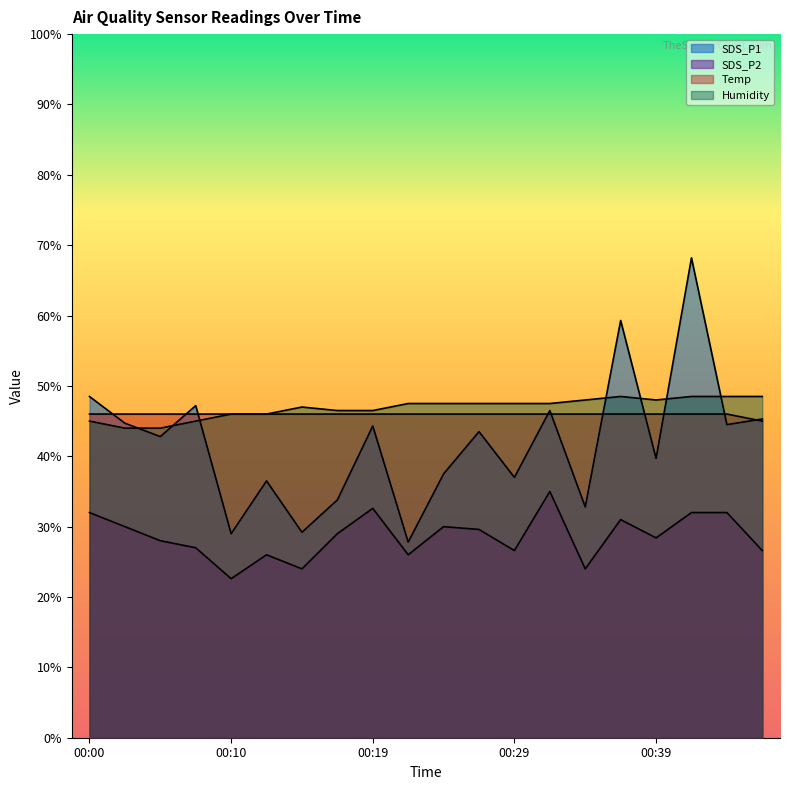

In SDS_P1, how many points are higher than both neighbors (excluding endpoints)?

7